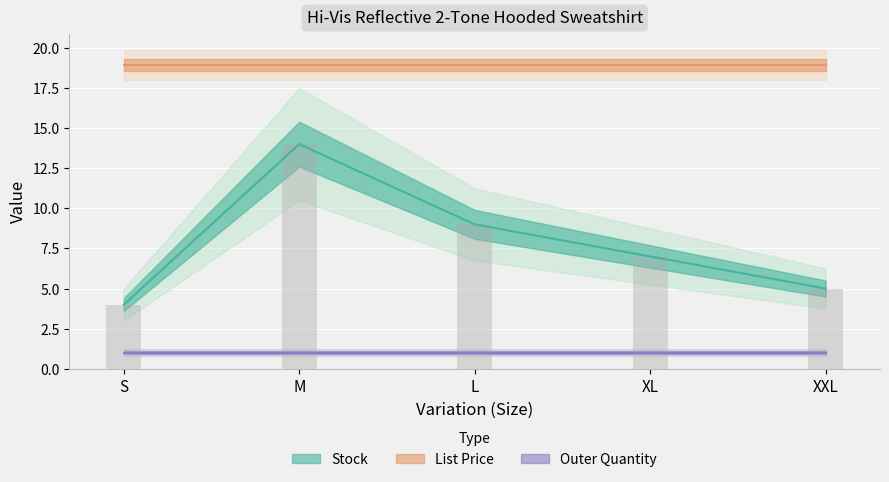

What is the average value of the Stock series?

7.8